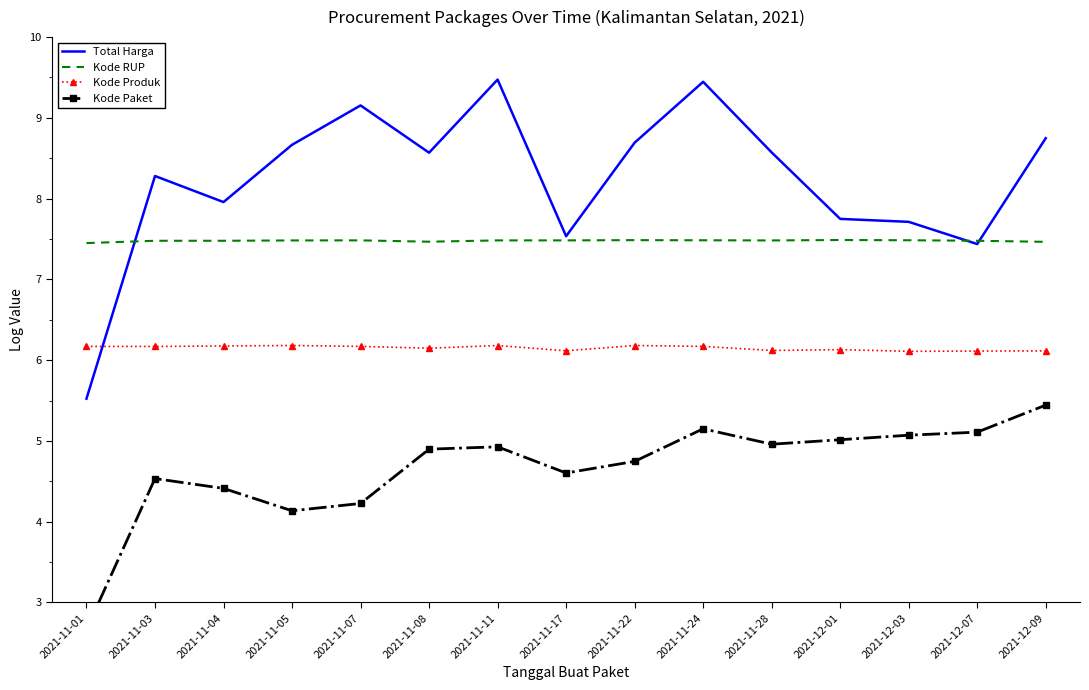

True or false: Kode RUP has a value of 7.5 at 2021-12-01.

True